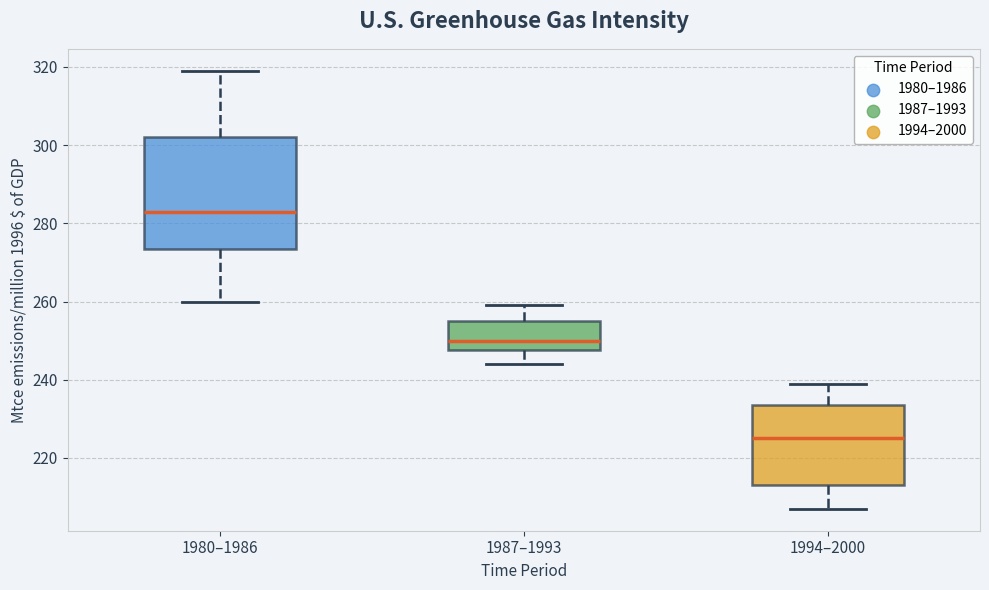

Where is the lower edge of the box for 1980–1986 on the y-axis? The values are not printed on the chart, so give them approximately, as read against the axis.

274